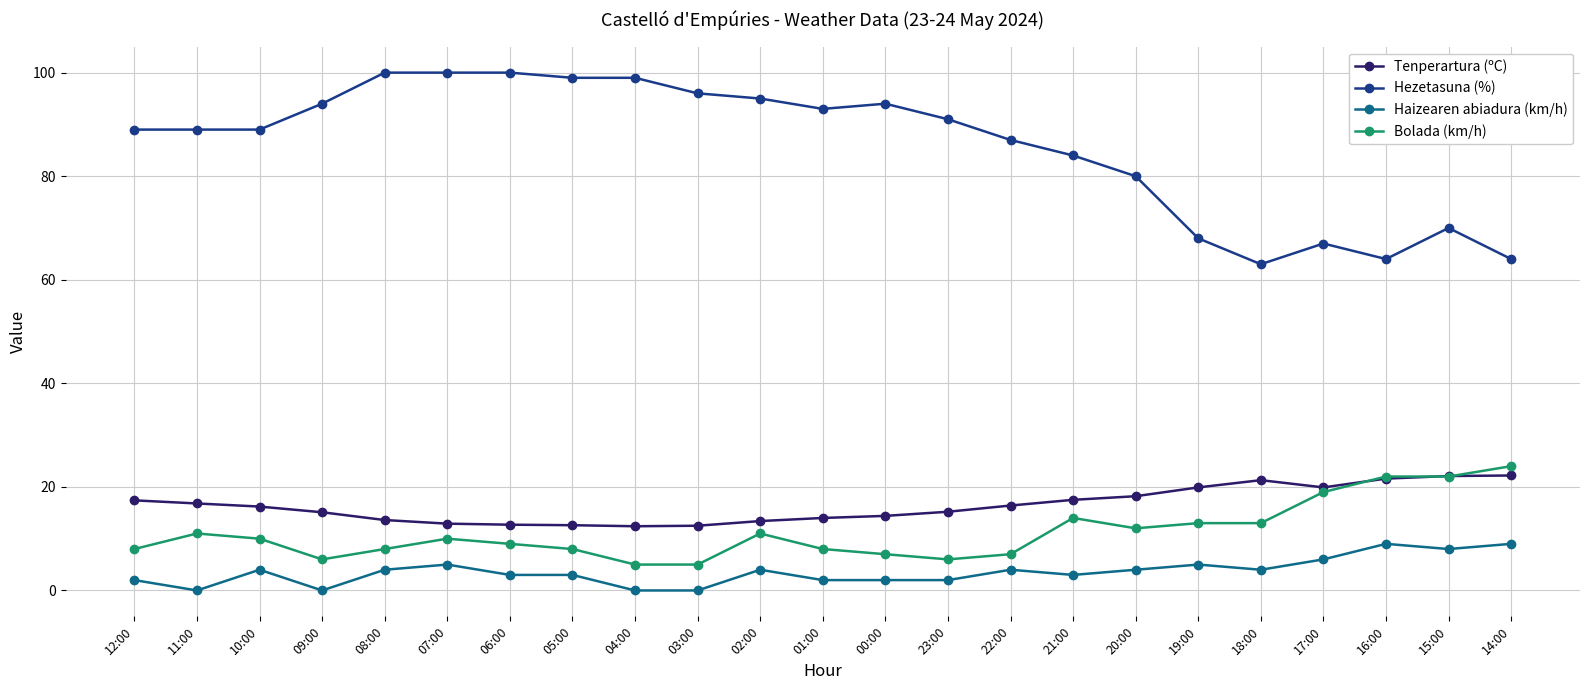

Between 09:00 and 02:00, which series saw the biggest shift?

Bolada (km/h)